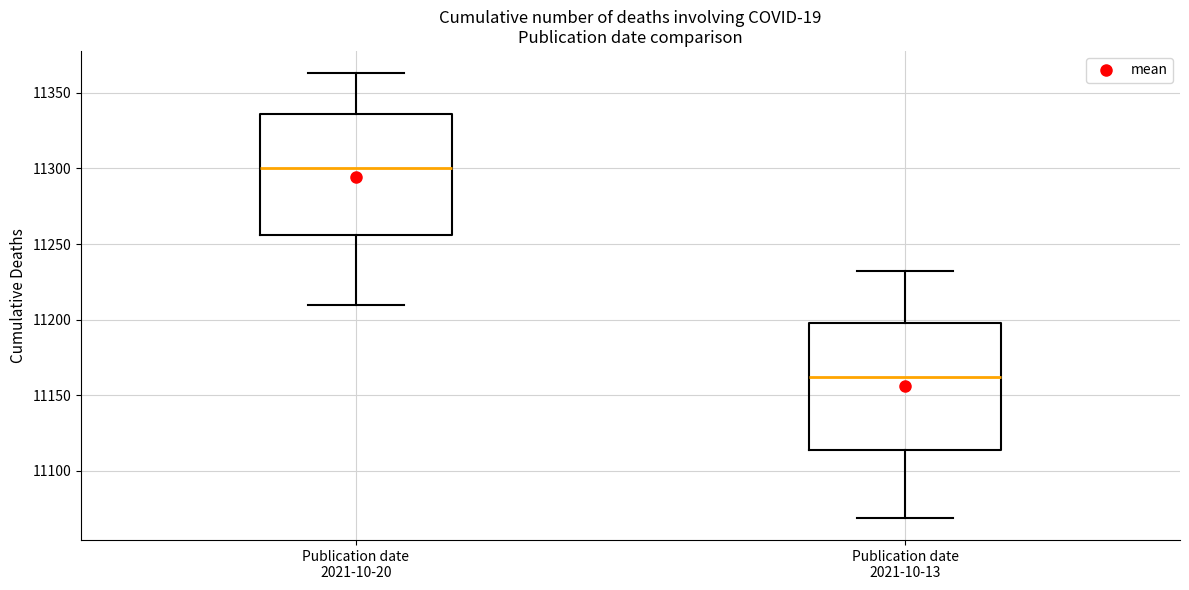

Reading left to right, read every box against the y-axis: the position of its median line, the range the box covers, and the ends of its whiskers. The values are not printed on the chart, so give them approximately, as read against the axis.

Publication date 2021-10-20: median 11300, box 11255 to 11335, whiskers 11210 to 11365
Publication date 2021-10-13: median 11160, box 11115 to 11200, whiskers 11070 to 11230